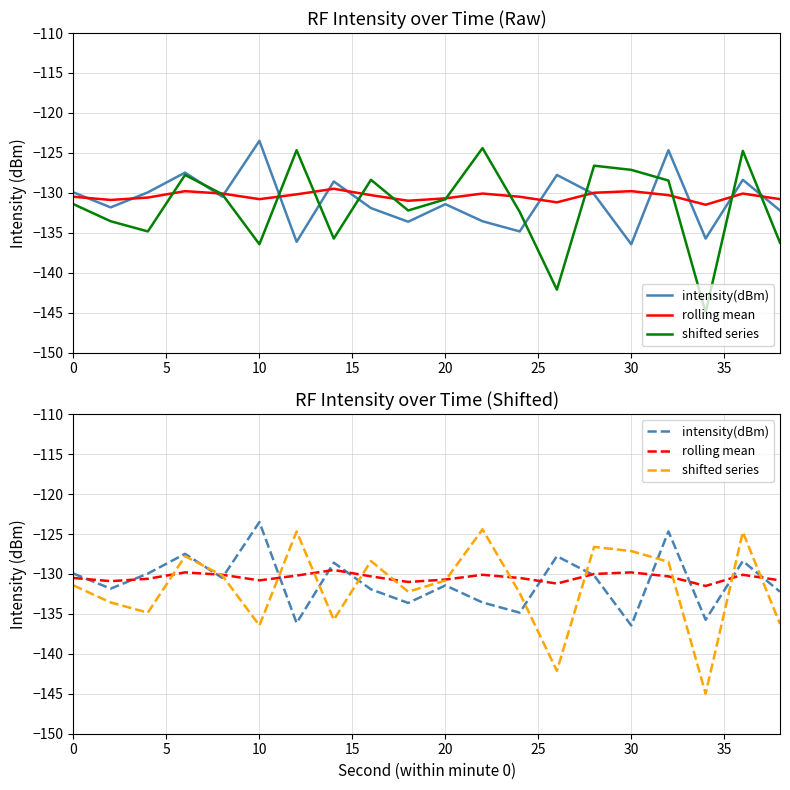

What is the value of the intensity(dBm) point at the 6th from the left?

-123.5